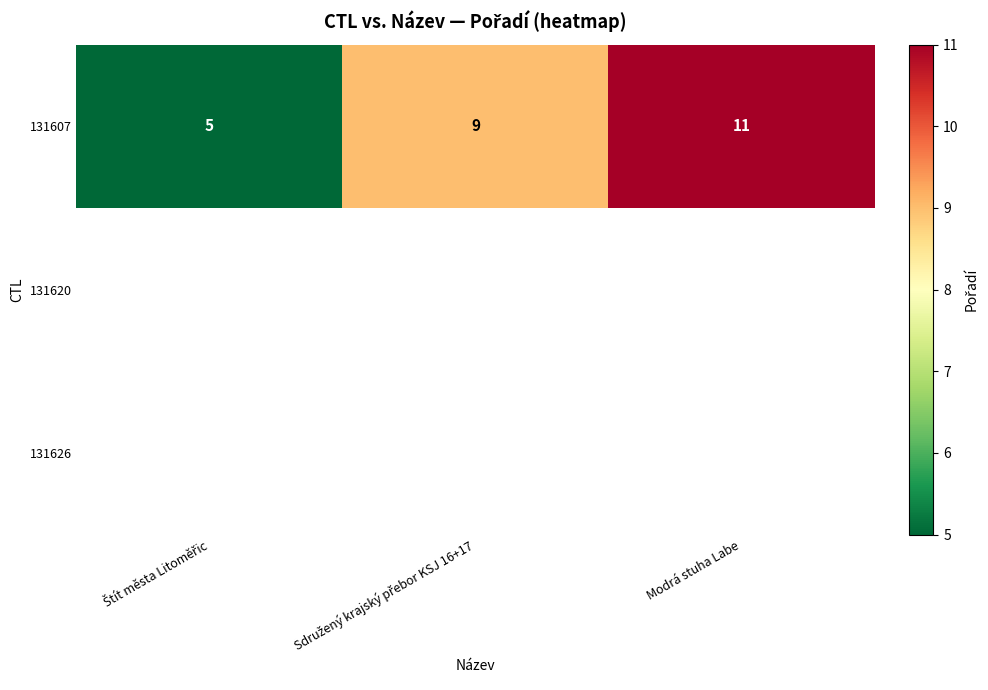

Which label corresponds to the largest value in the chart?

Modrá stuha Labe